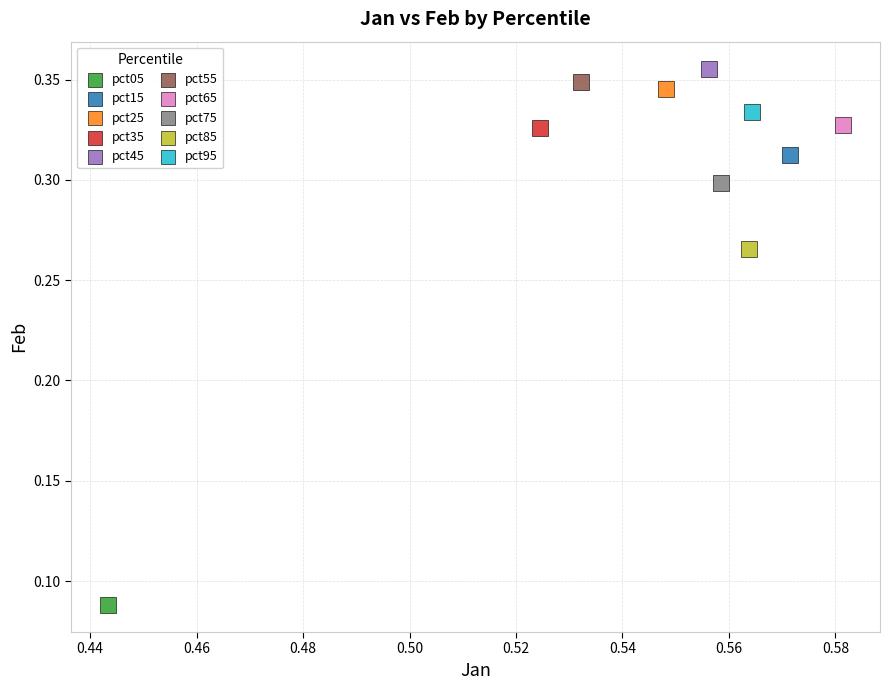

What are all the series names shown in the legend?

pct05, pct15, pct25, pct35, pct45, pct55, pct65, pct75, pct85, pct95